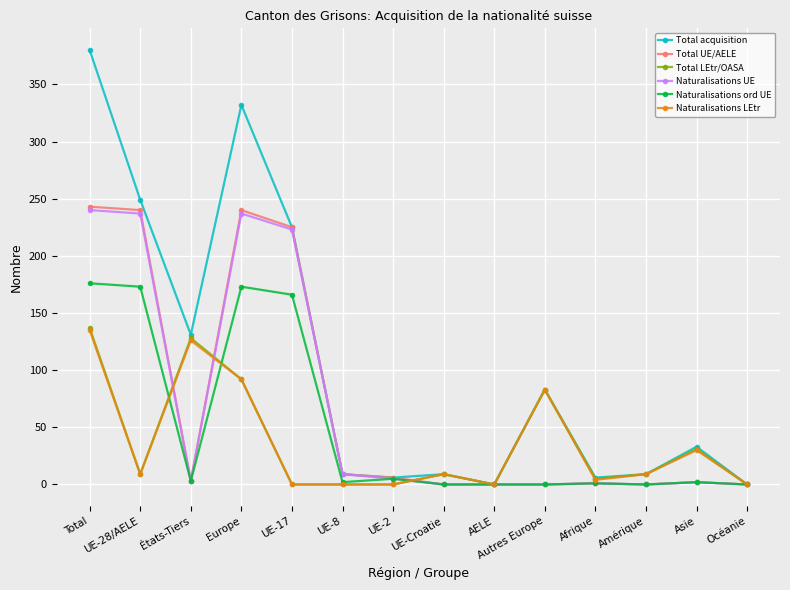

Where is Total acquisition nearest to the value 190?

UE-17